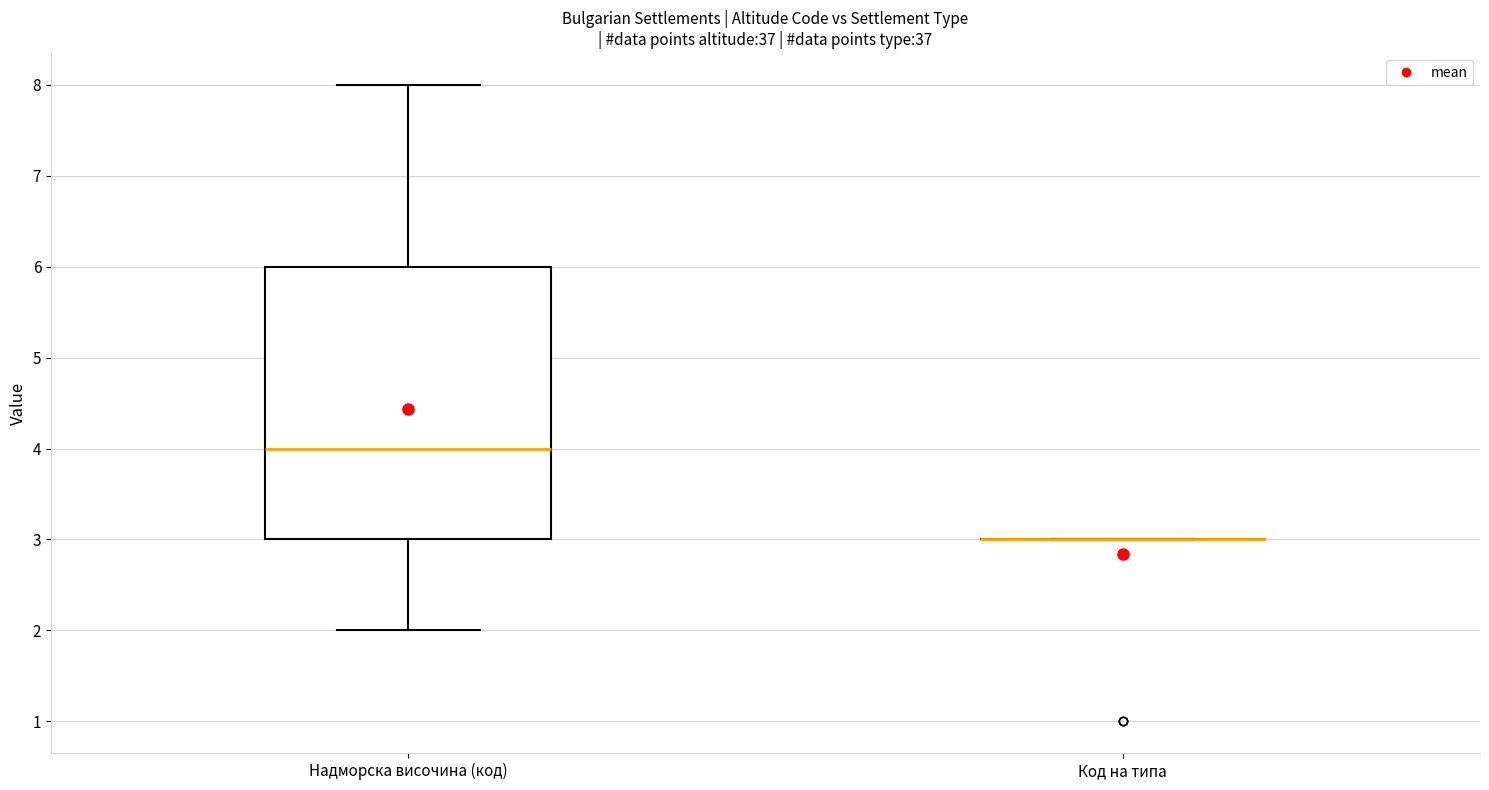

Comparing the boxes themselves (not the whiskers), which one is the tallest?

Надморска височина (код)